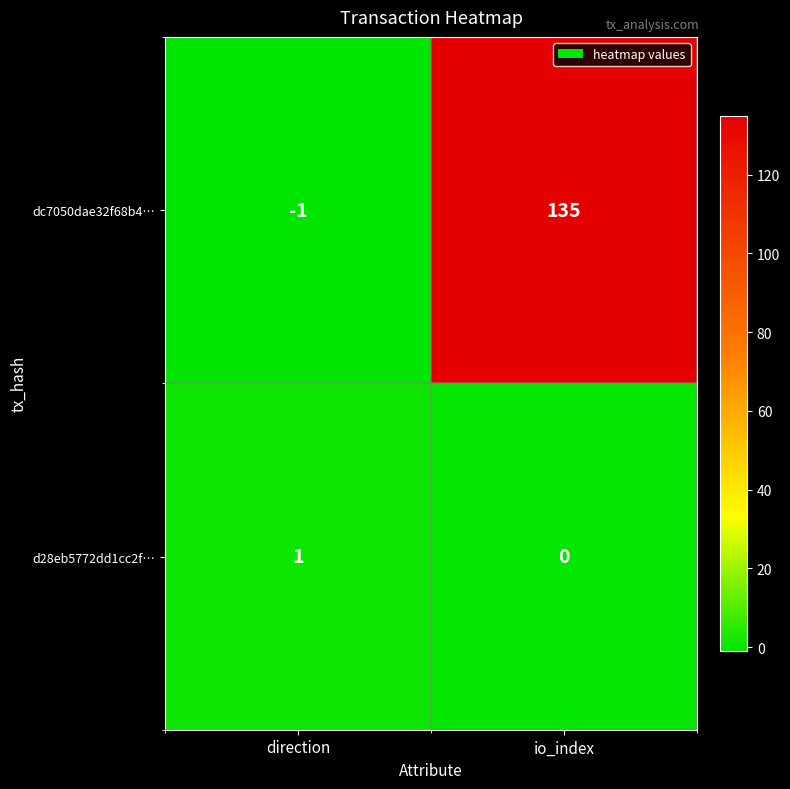

Reading right to left, transcribe all the data shown in this chart.

dc7050dae32f68b4…: 135	-1
d28eb5772dd1cc2f…: 0	1